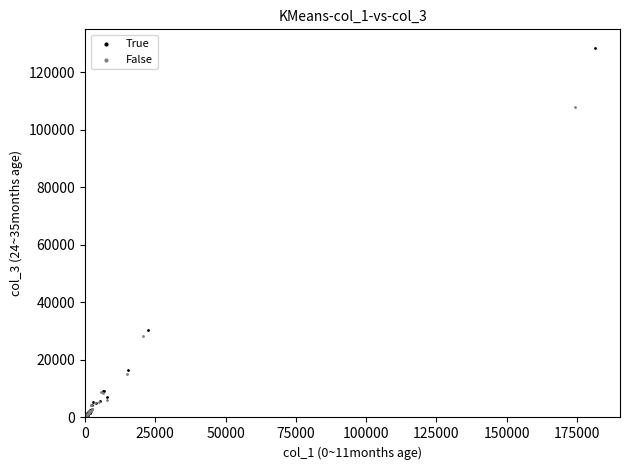

Which series has the widest spread of Y values?

True